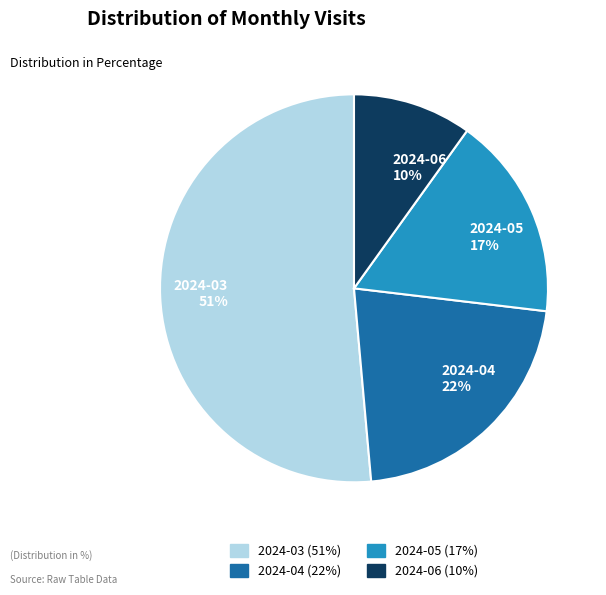

Combined, do 2024-04 (22%) and 2024-06 (10%) account for over 50%?

No